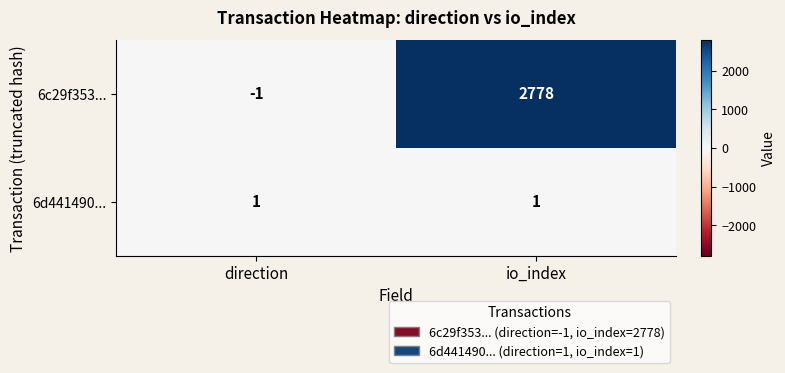

Count the number of categories in the chart.

2